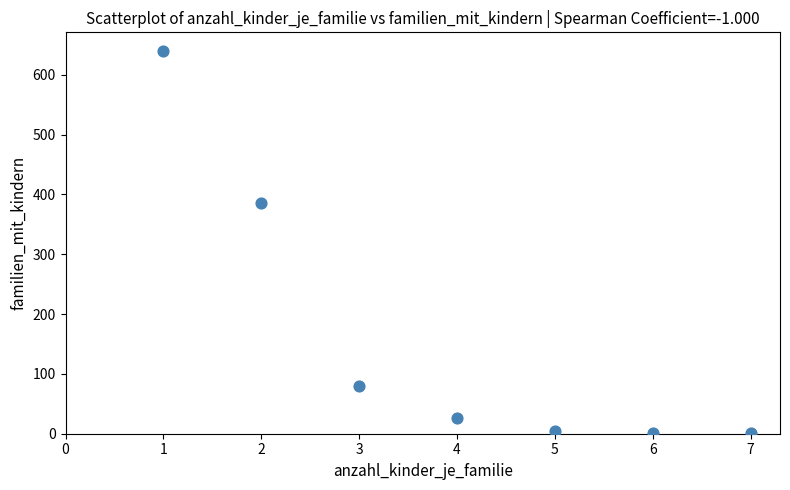

What Y value in the scatter plot is closest to 320?

385